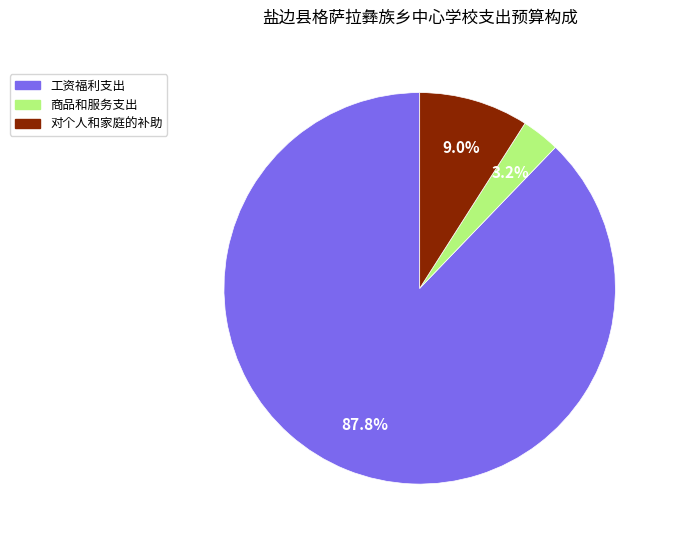

What is the total percentage of 对个人和家庭的补助 and 商品和服务支出?

12.2%